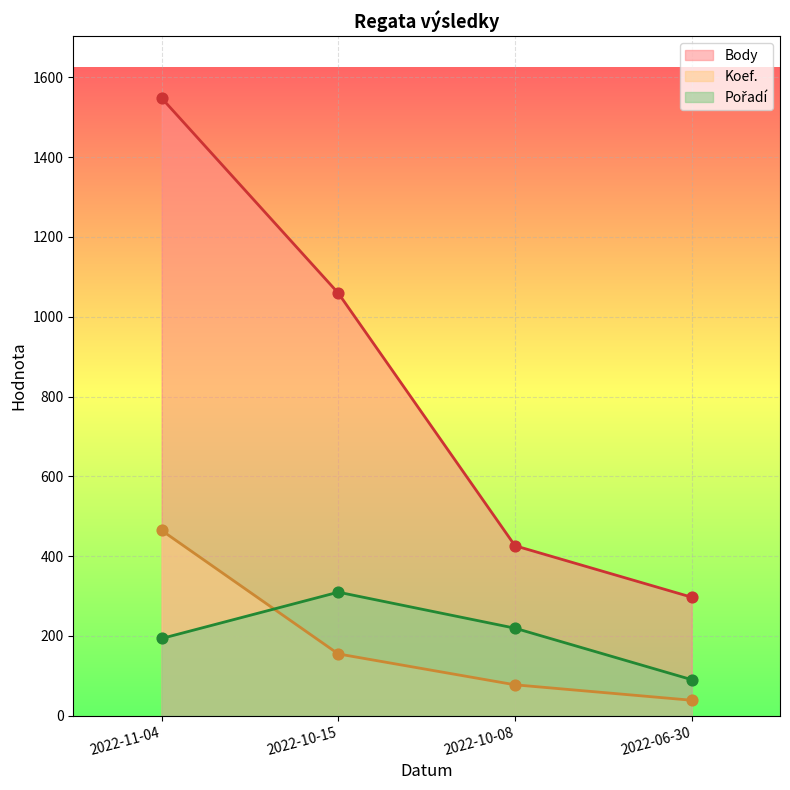

Is the value of Body at 2022-10-08 greater than the value of Pořadí at 2022-11-04?

Yes